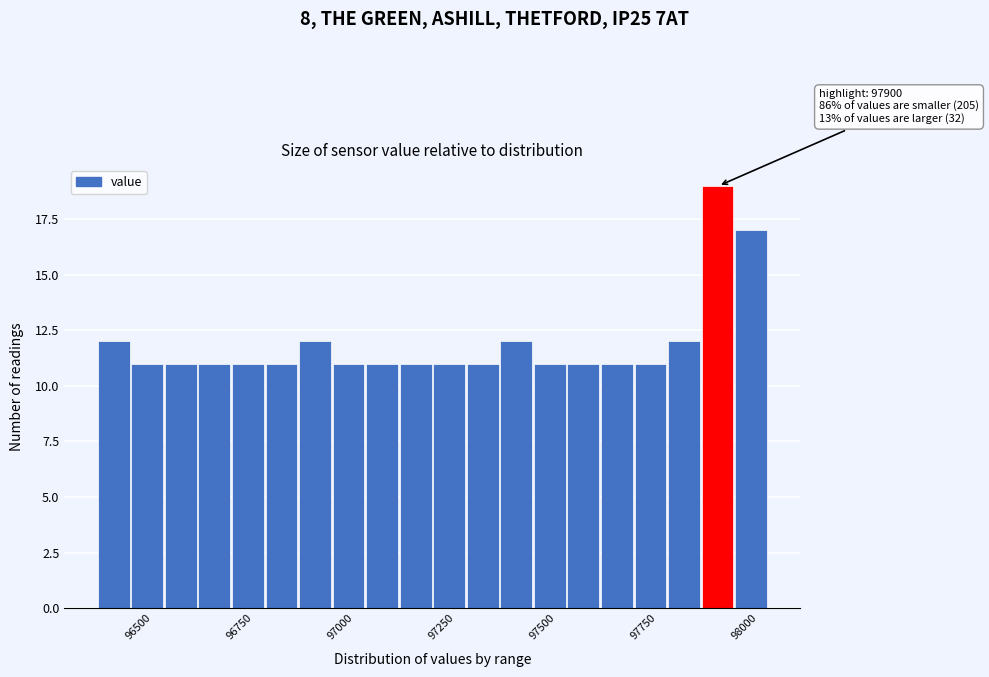

Read against the x-axis, roughly where is the centre of the tallest bar?

97950